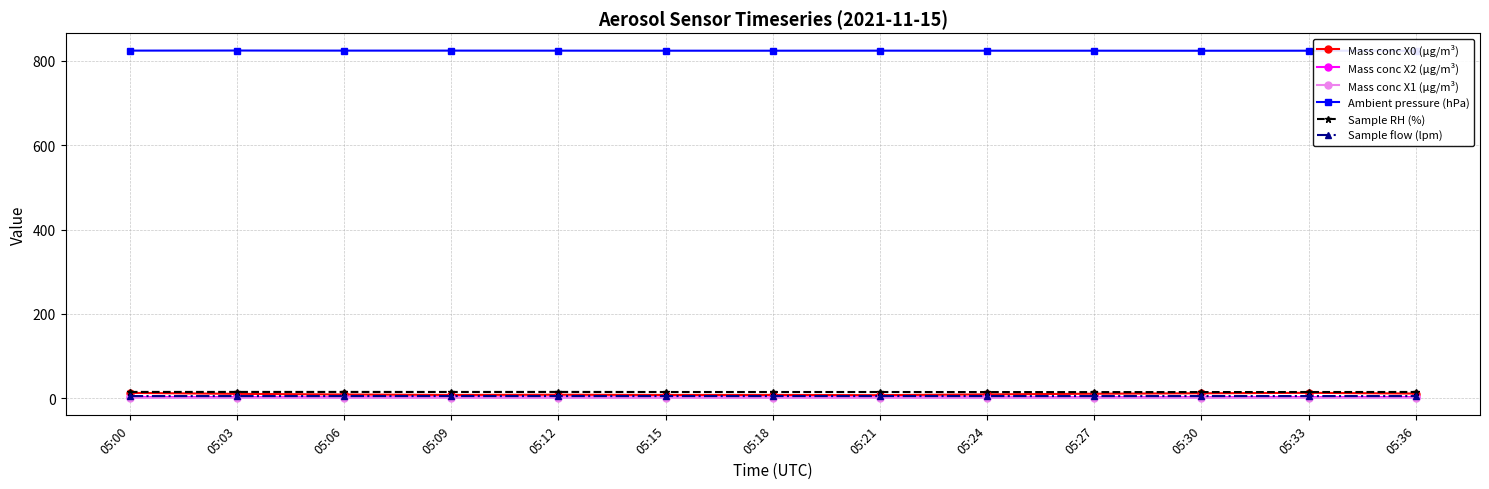

Which has a higher value, 05:30 or 05:33?

05:33